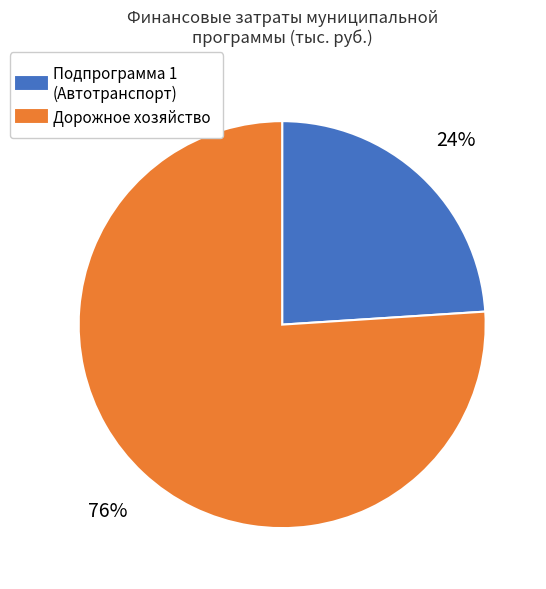

How many segments does this pie chart have?

2